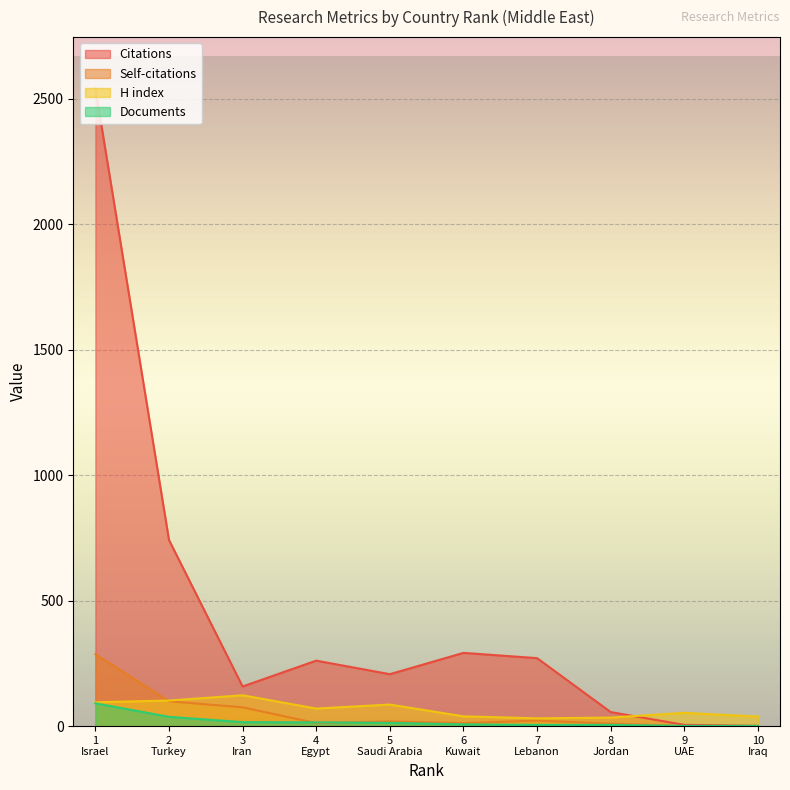

What is the average value of the Self-citations series?

54